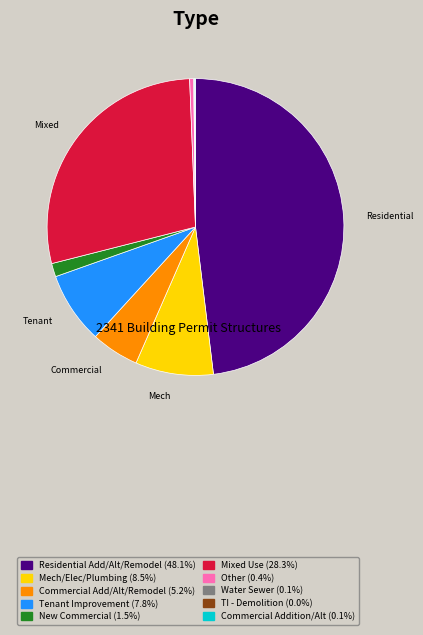

Is there any slice that represents more than half of the pie?

No